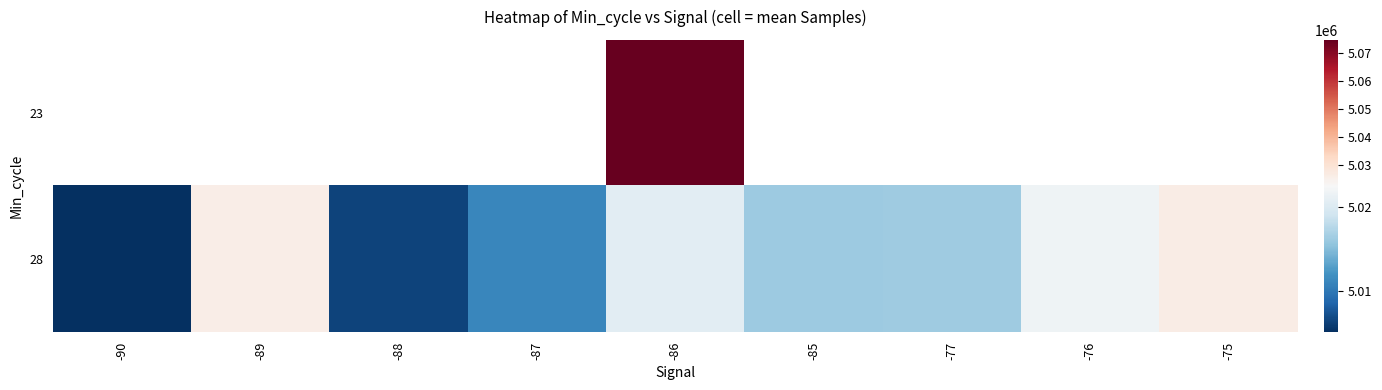

The 23 series shows 5074665.0 at -86. True or false?

True